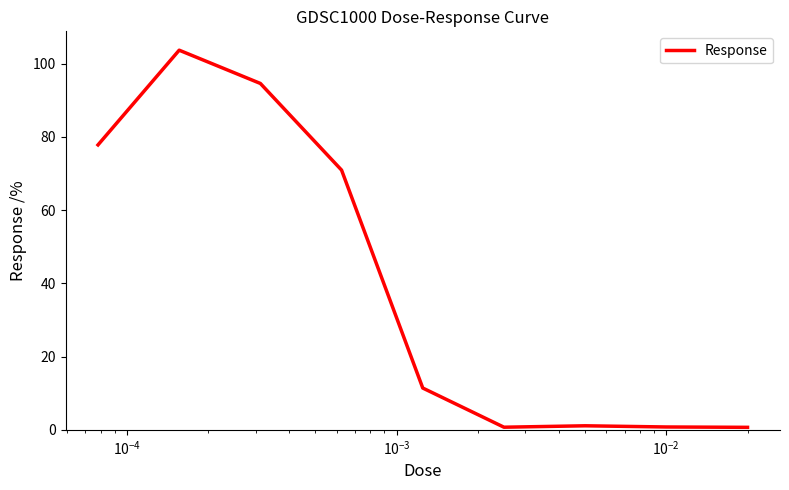

How many values are below 11?

4